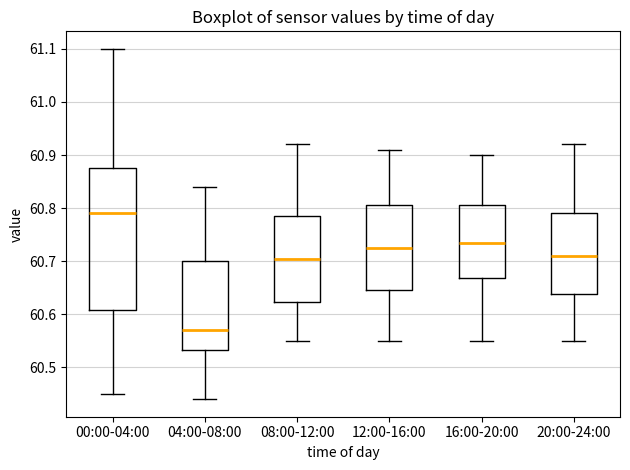

Reading left to right, read every box against the y-axis: the position of its median line, the range the box covers, and the ends of its whiskers. The values are not printed on the chart, so give them approximately, as read against the axis.

00:00-04:00: median 60.79, box 60.61 to 60.88, whiskers 60.45 to 61.10
04:00-08:00: median 60.57, box 60.53 to 60.70, whiskers 60.44 to 60.84
08:00-12:00: median 60.71, box 60.62 to 60.79, whiskers 60.55 to 60.92
12:00-16:00: median 60.73, box 60.65 to 60.81, whiskers 60.55 to 60.91
16:00-20:00: median 60.74, box 60.67 to 60.81, whiskers 60.55 to 60.90
20:00-24:00: median 60.71, box 60.64 to 60.79, whiskers 60.55 to 60.92